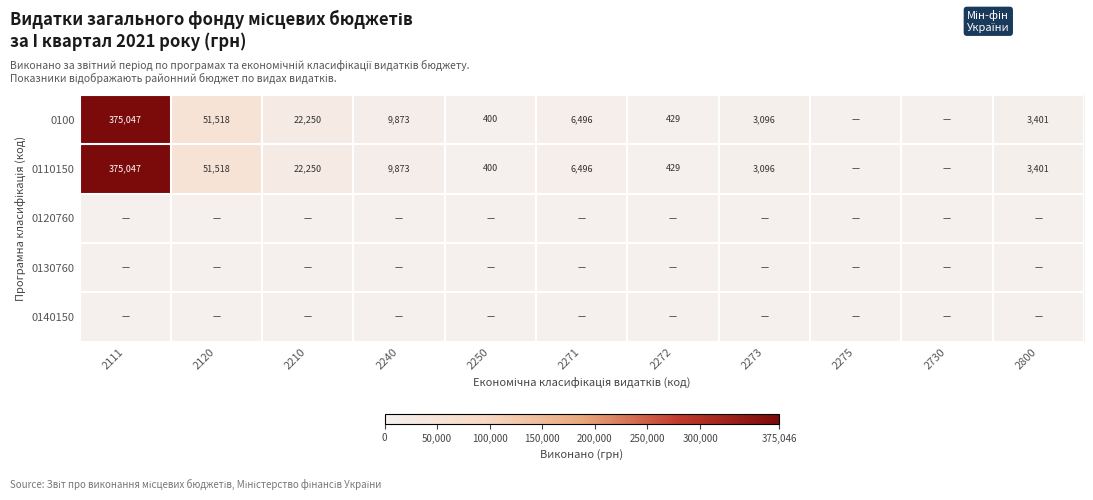

The value of 0100 at 2240 is 6063. True or false?

False